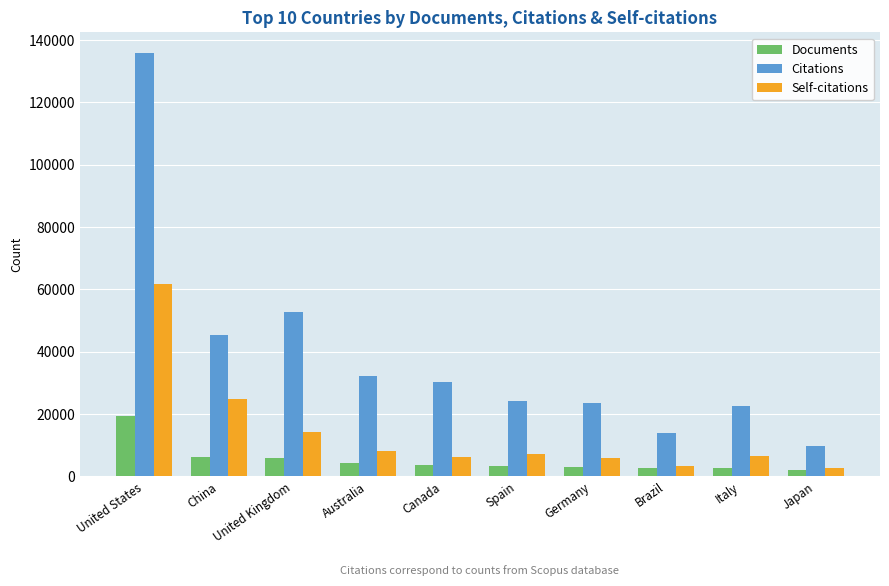

What is the total value across all series at United States?

216785